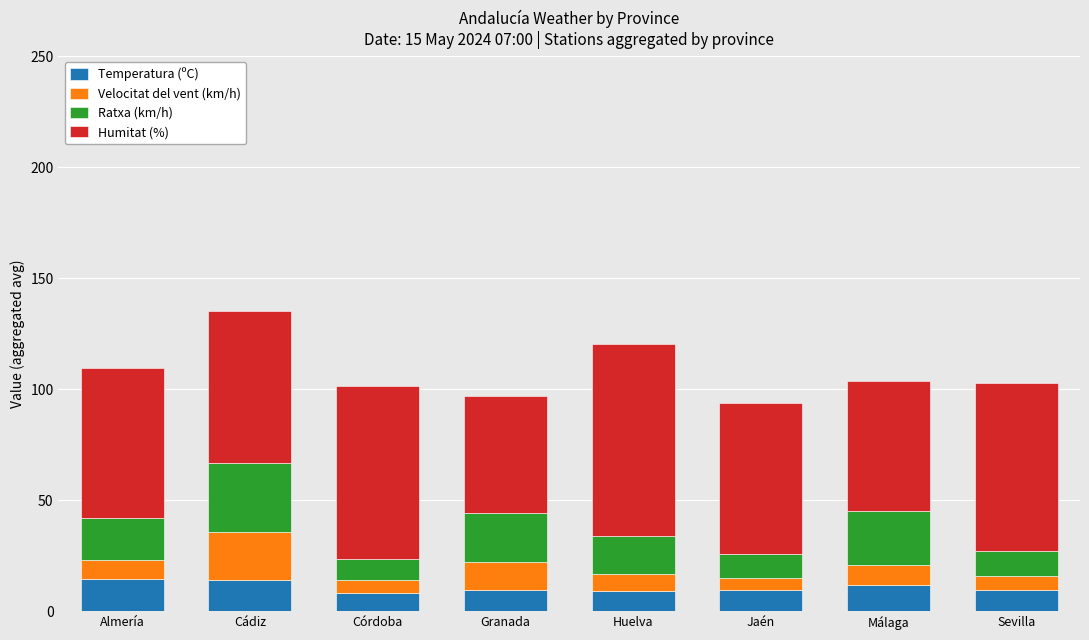

What is the total value across all series at Córdoba?

101.5